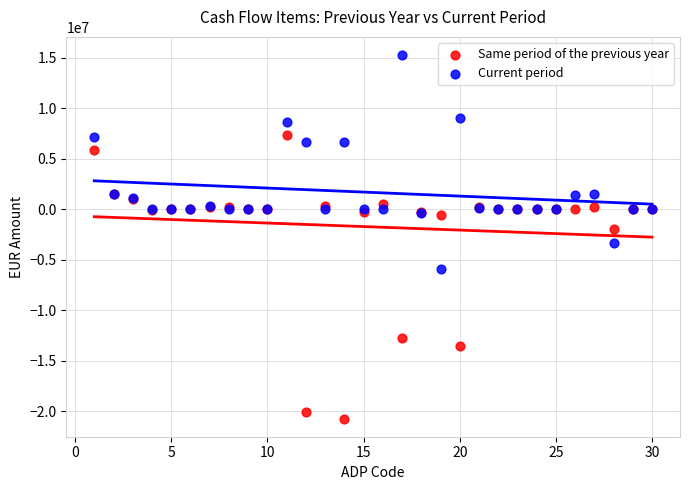

In the Current period series, what Y value is closest to 4699370?

6622064